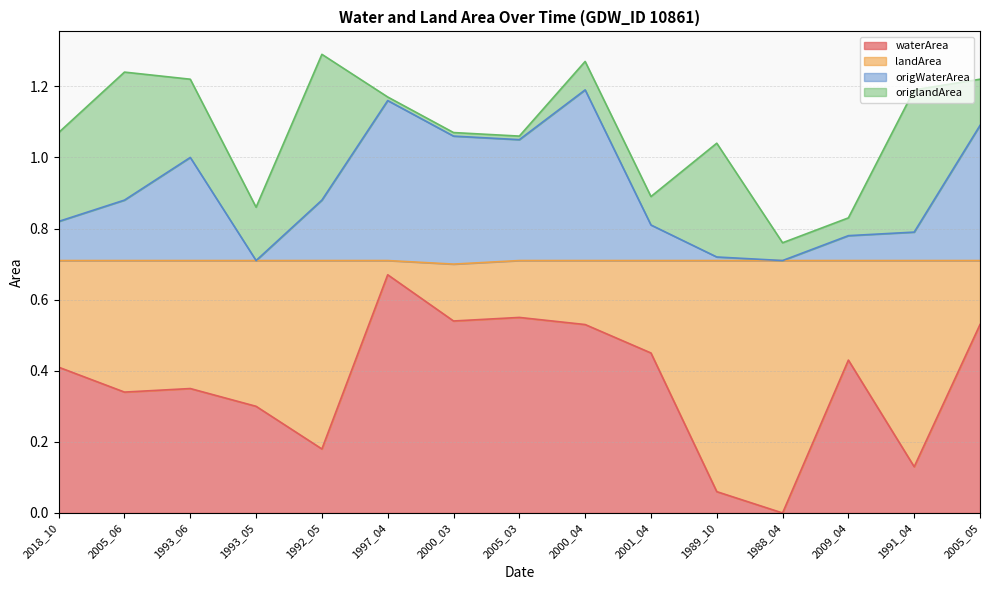

What is the sum of the waterArea values at 2005_03 and 2005_06?

0.9